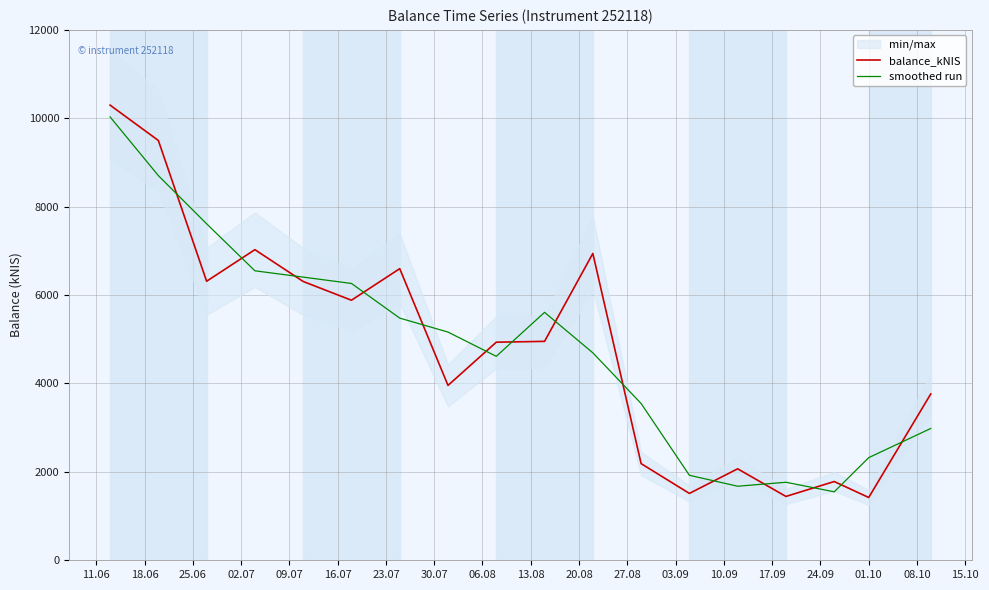

After their last crossing, which series has the higher values: balance_kNIS or smoothed run?

balance_kNIS